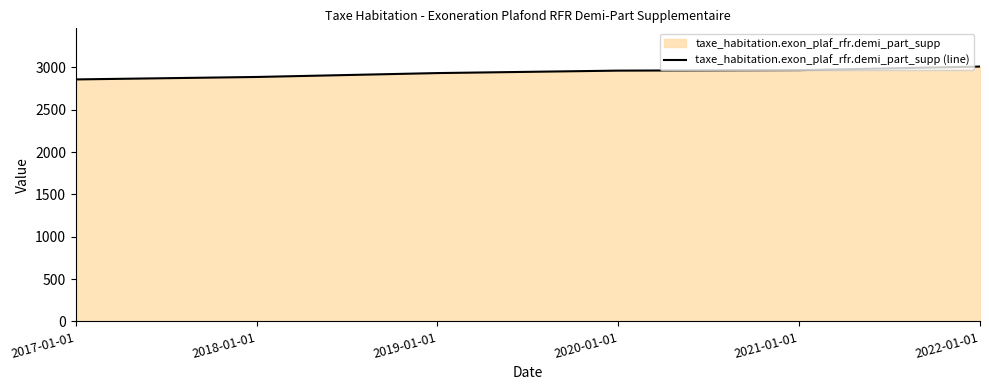

Is it true that the value at 2020-01-01 is 4712?

False